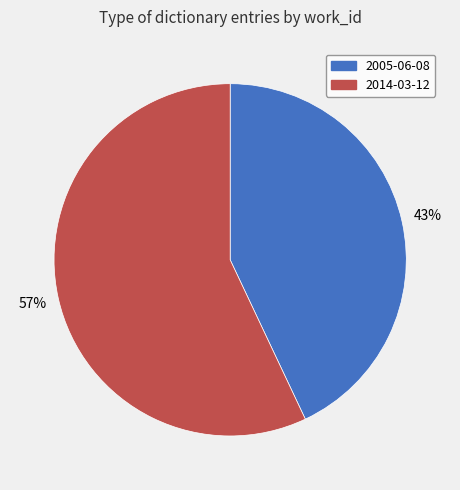

What percentage is the 2014-03-12 slice, to the nearest percent?

57%